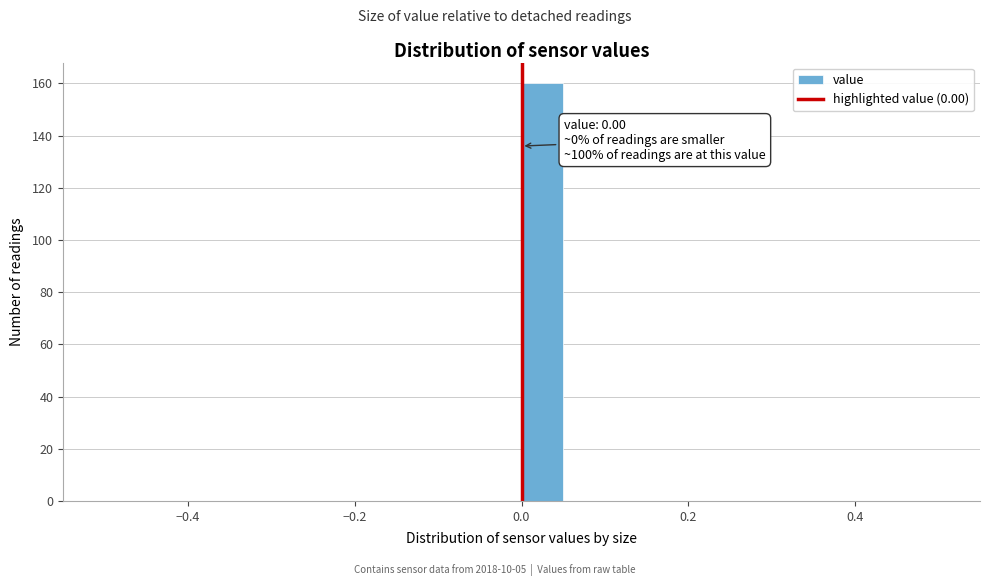

Around what value on the x-axis is the tallest bar? Give the approximate position of its centre, as read against the axis.

0.02